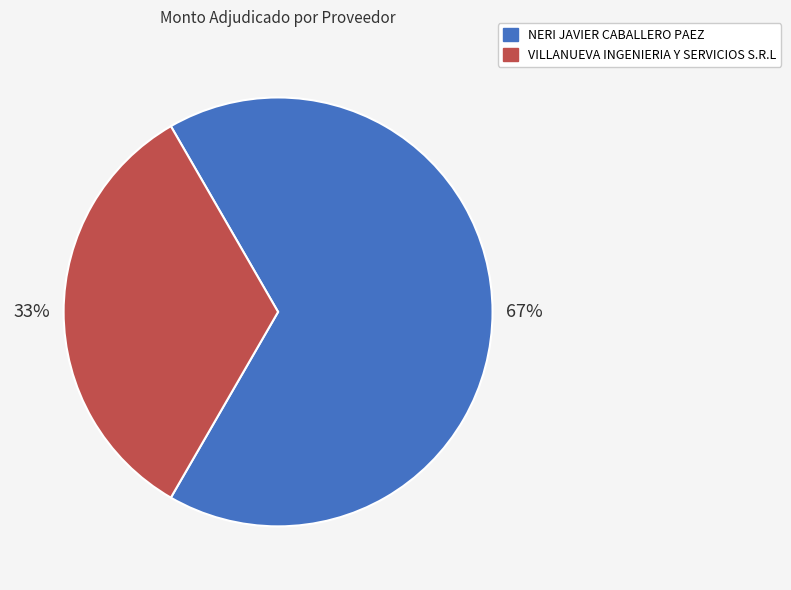

Rank the categories by value from lowest to highest.

VILLANUEVA INGENIERIA Y SERVICIOS S.R.L, NERI JAVIER CABALLERO PAEZ